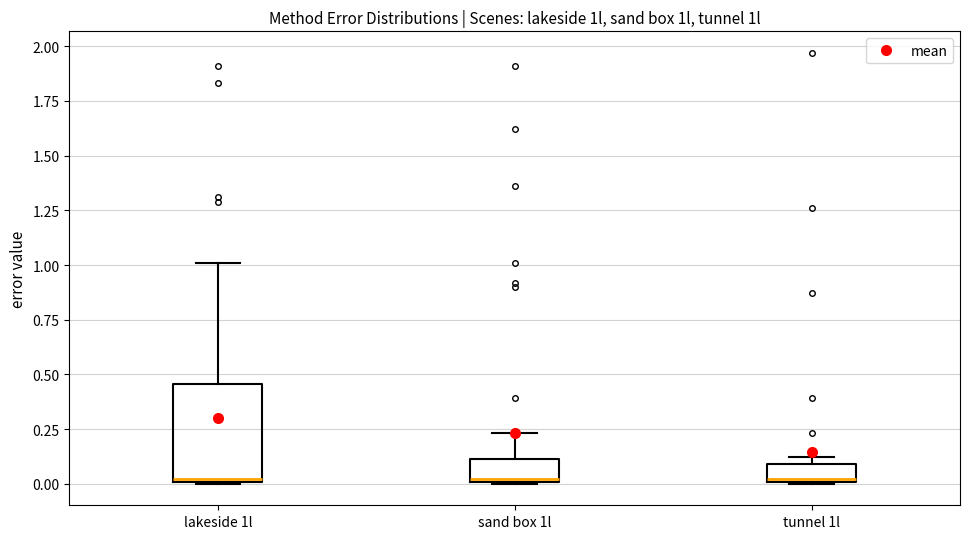

Where is the lower edge of the box for lakeside 1l on the y-axis? The values are not printed on the chart, so give them approximately, as read against the axis.

0.00